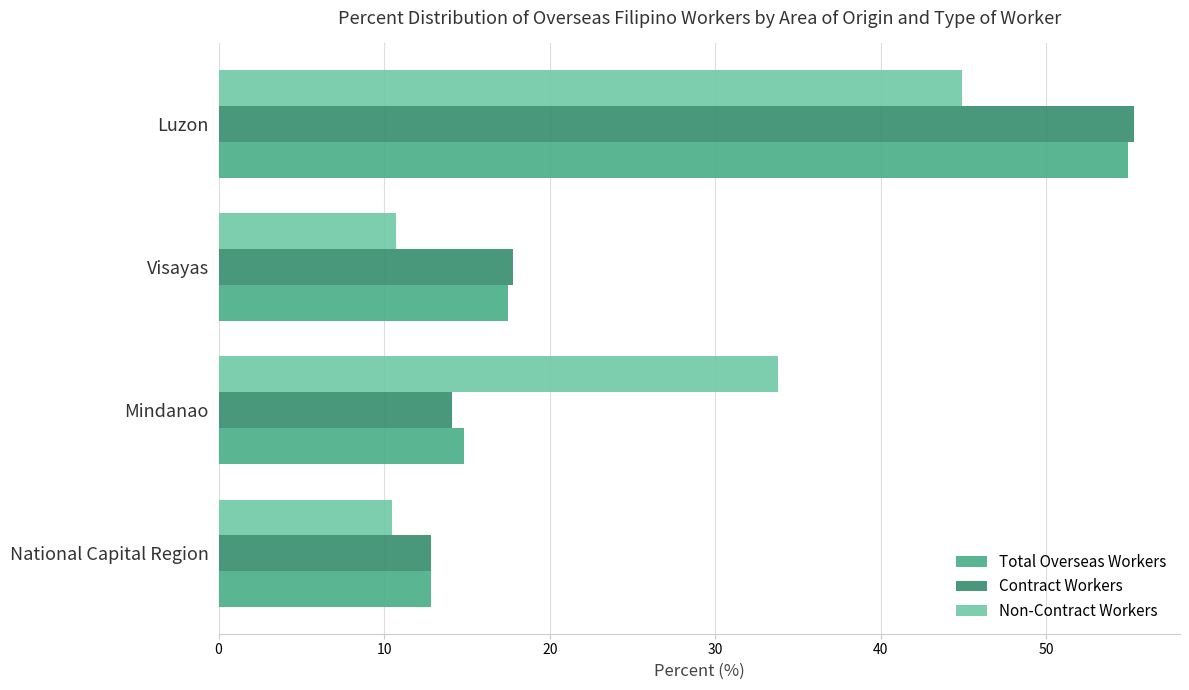

Read the Total Overseas Workers value at National Capital Region.

12.8